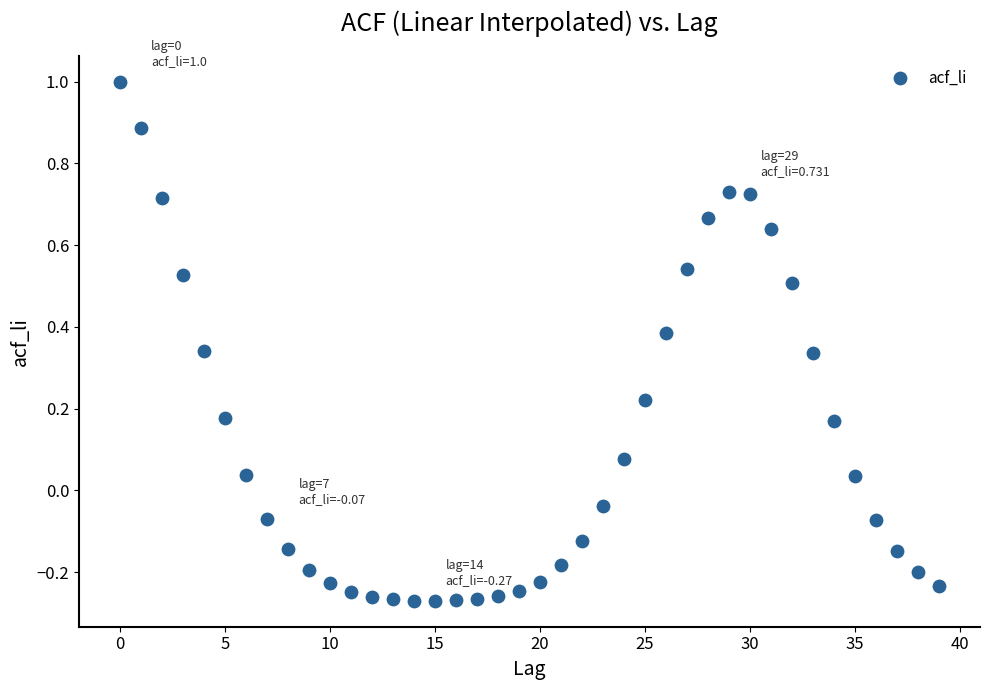

What is the range of Y values (max minus min)?

1.3